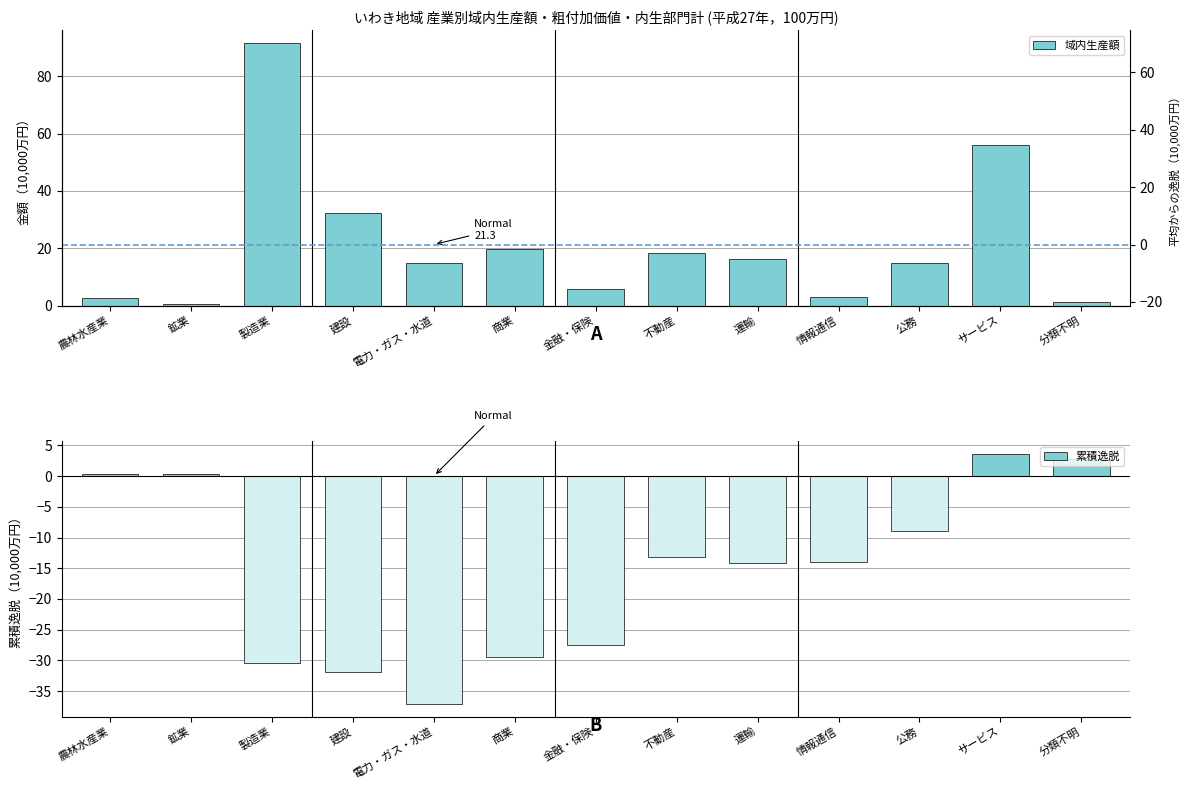

The value of 域内生産額 at 運輸 is 16.3. True or false?

True